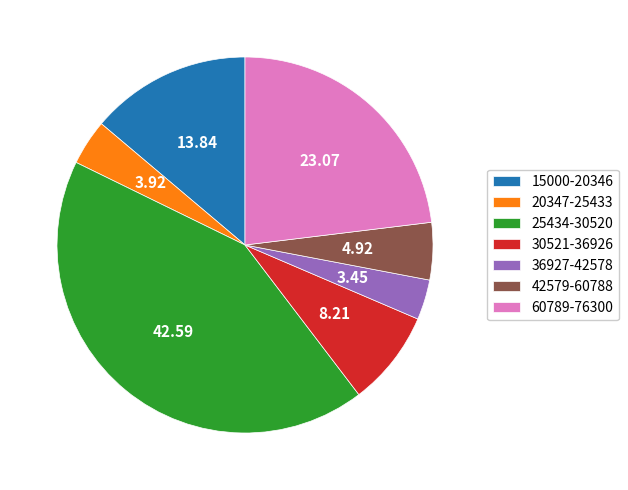

Does 15000-20346 represent more than half of the total?

No